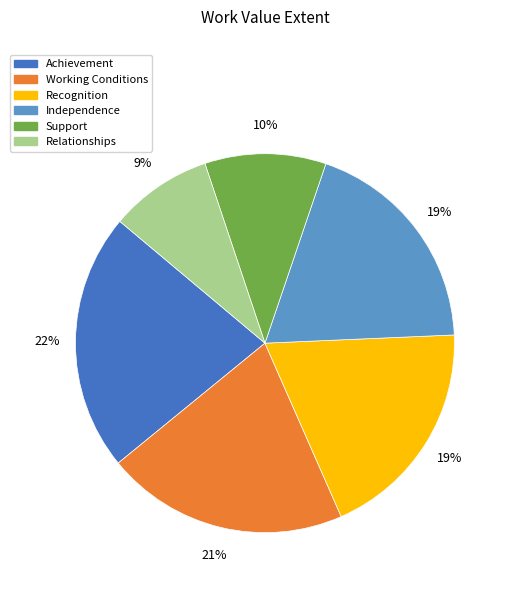

How many segments does this pie chart have?

6